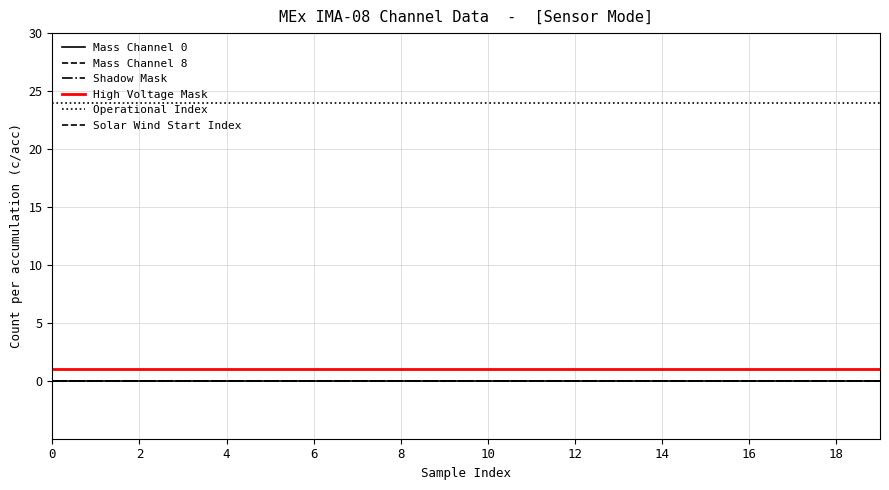

True or false: Mass Channel 0 and Mass Channel 8 intersect in this chart.

False